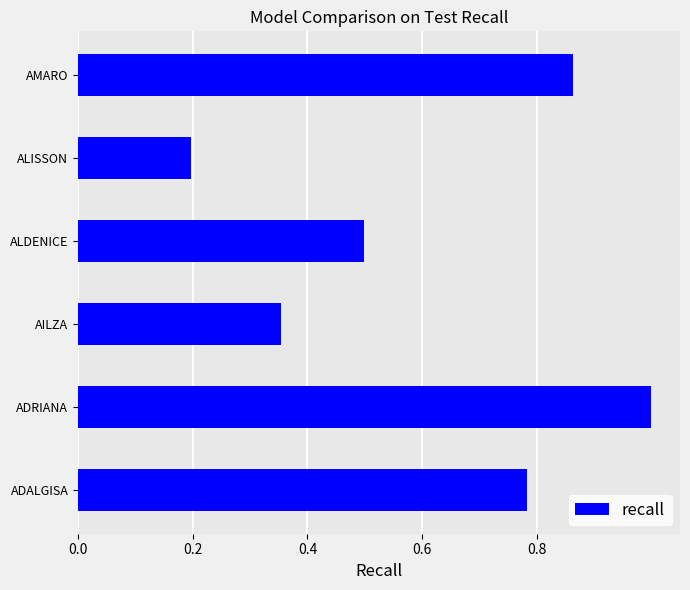

What is the sum of all values?

3.7